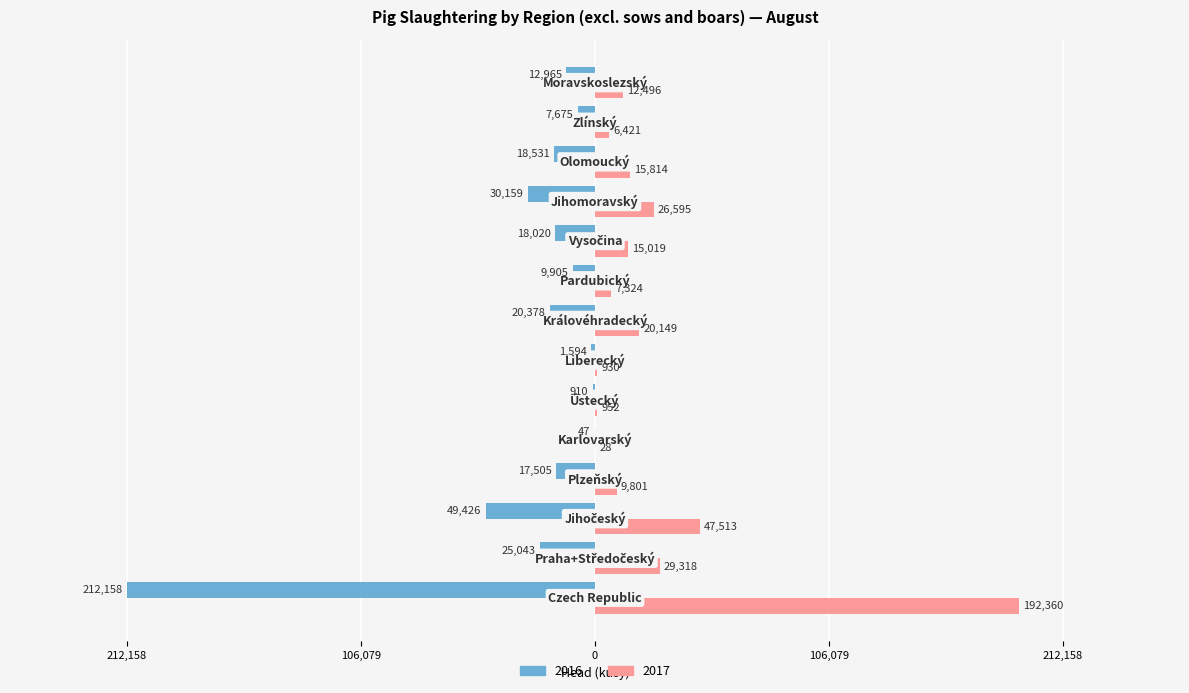

Where is 2017 nearest to the value 96194?

Jihočeský